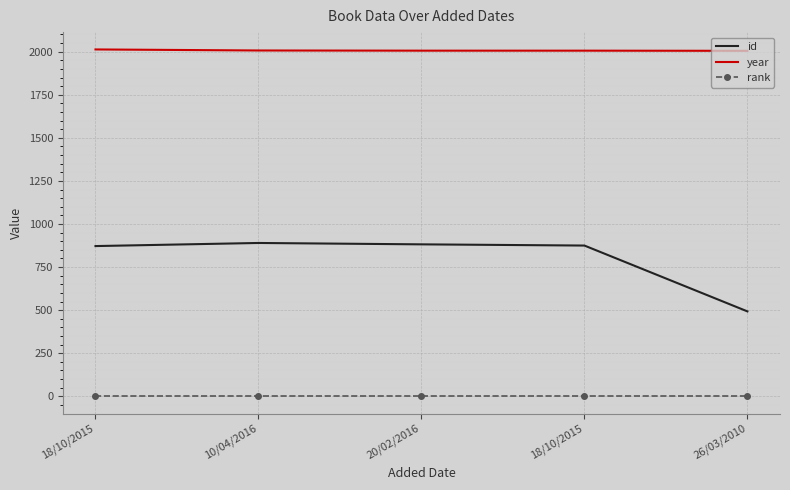

What are all the series names shown in the legend?

id, year, rank